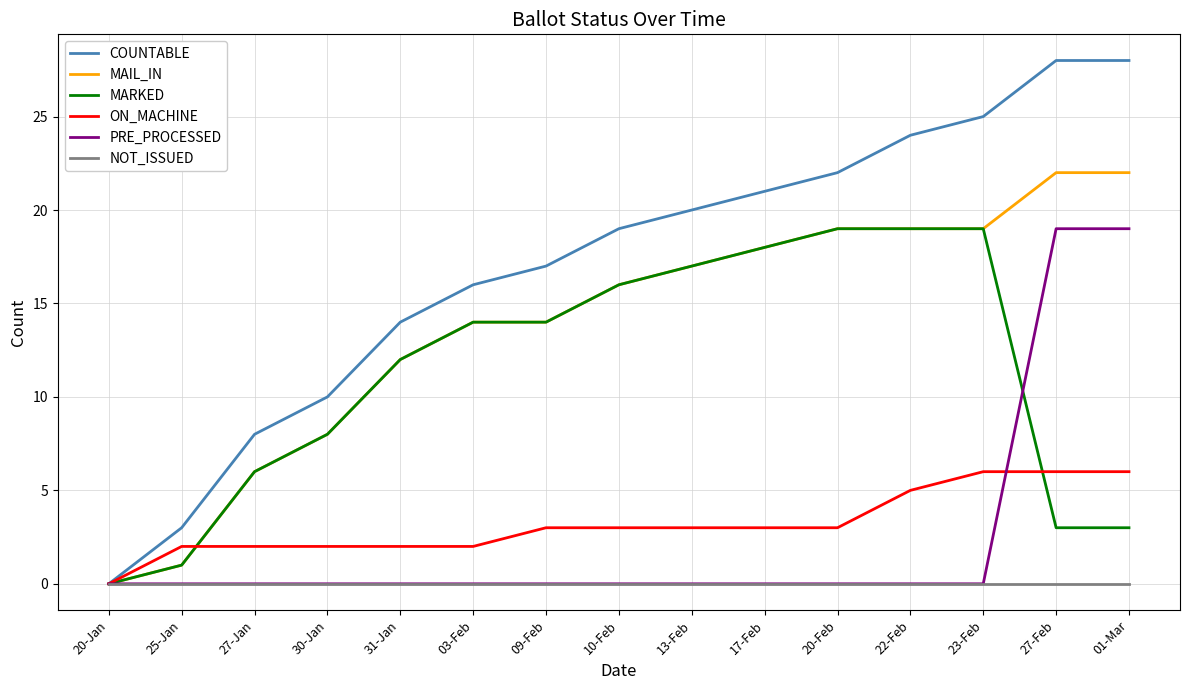

What position from the right is 13-Feb?

7